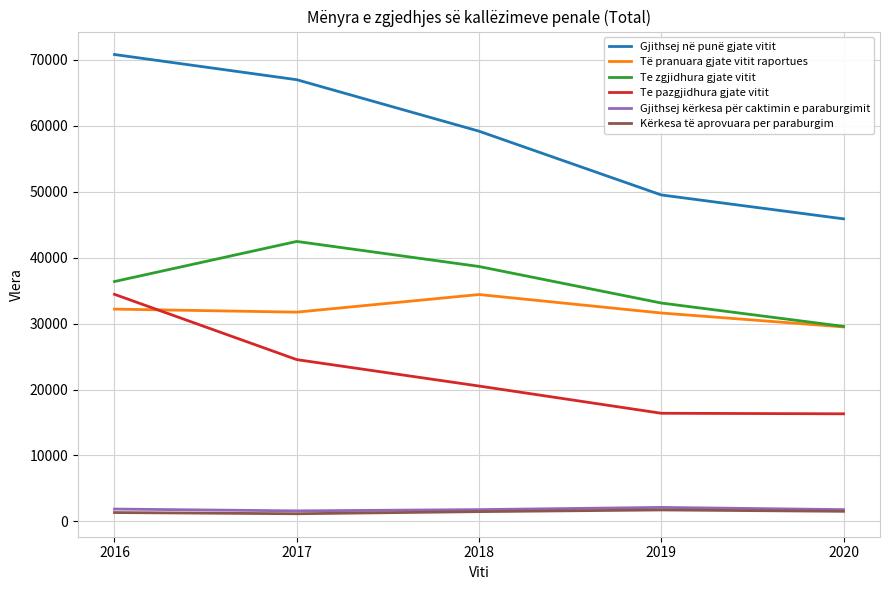

True or false: Te zgjidhura gjate vitit and Kërkesa të aprovuara per paraburgim cross at least once.

False